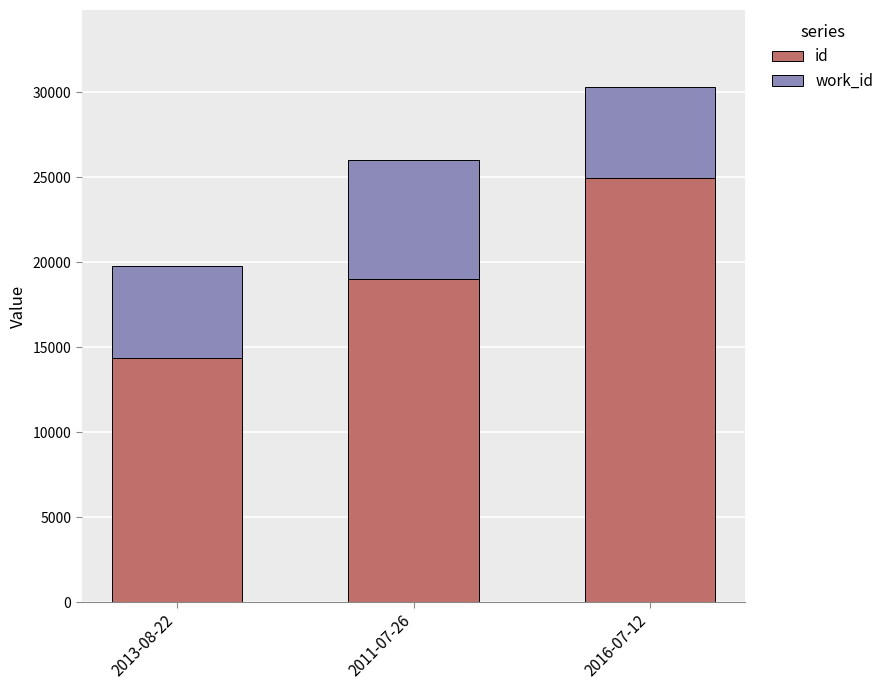

What is the sum of the id values at 2016-07-12 and 2013-08-22?

39307